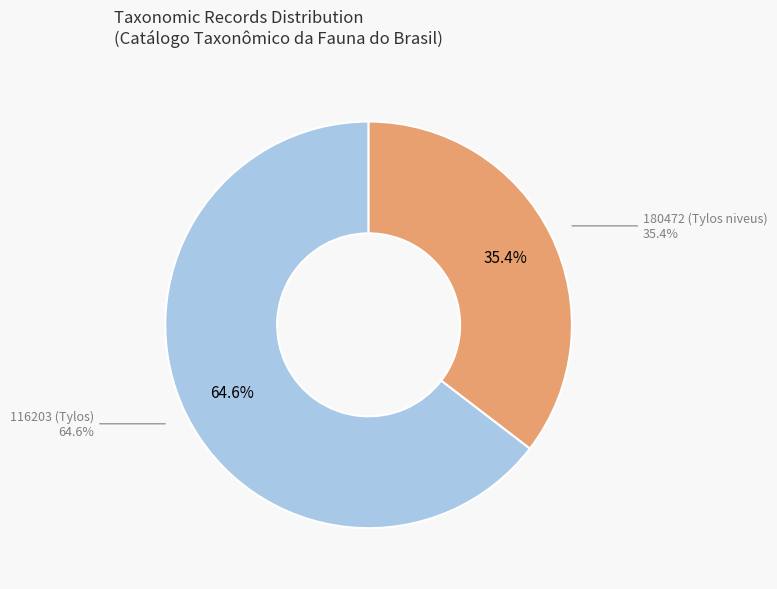

Approximately how many times larger is the value at 180472 (Tylos niveus) compared to 116203 (Tylos)?

0.5